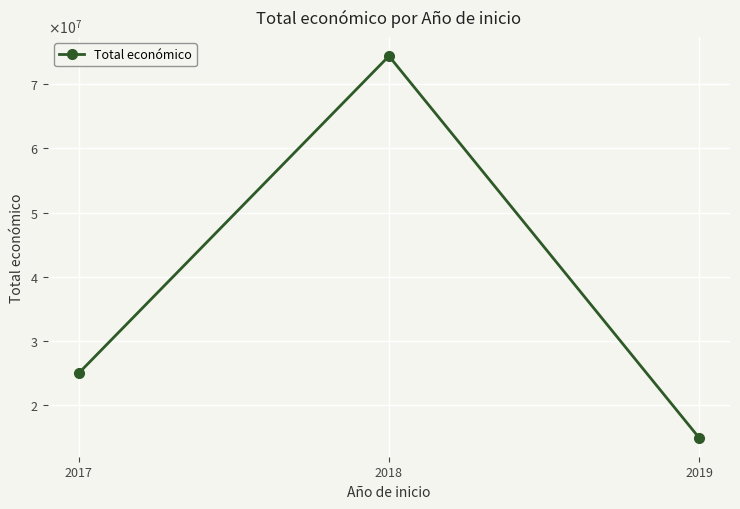

Does the chart have visible grid lines?

Yes